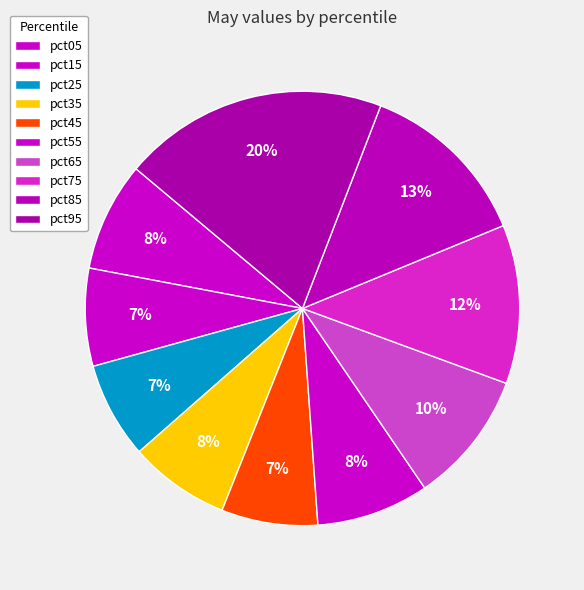

What is the change in value from pct15 to pct85?

+0.4